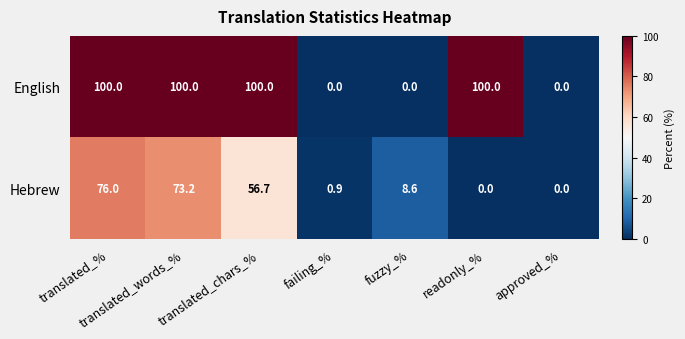

What is the average value of the English series?

57.1